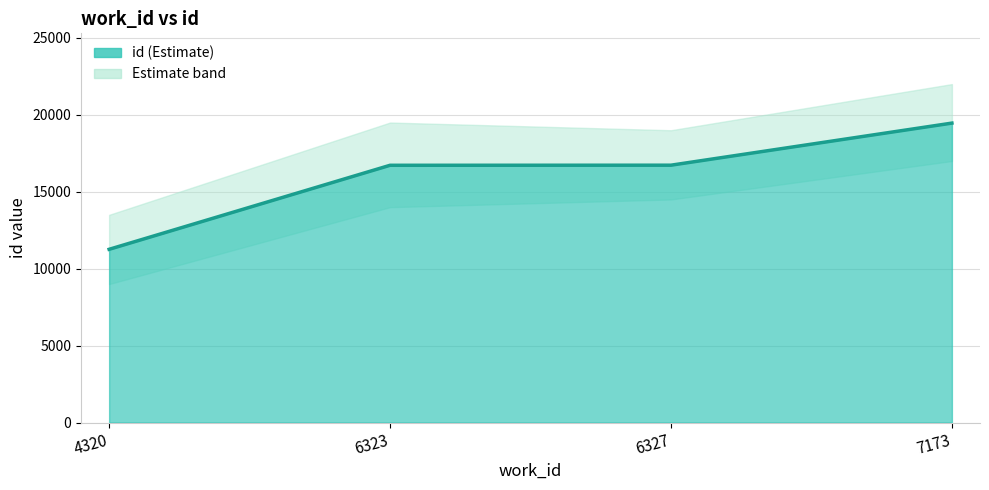

Reading left to right, extract all data points from this chart.

4320=11259	6323=16722	6327=16728	7173=19464